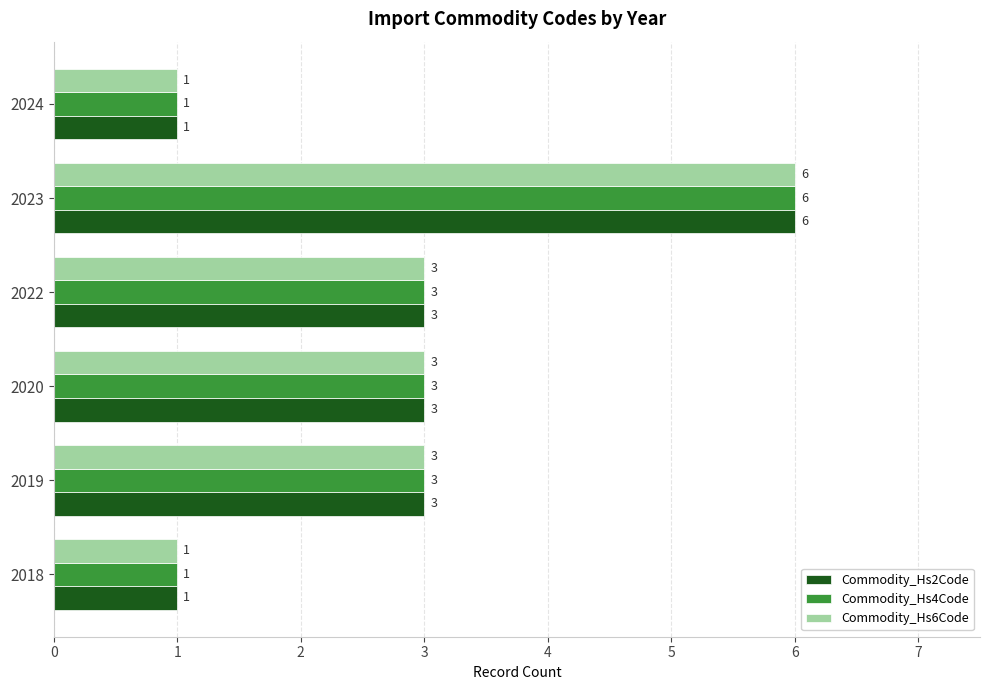

What is the difference between the maximum and minimum values in the Commodity_Hs4Code series?

5